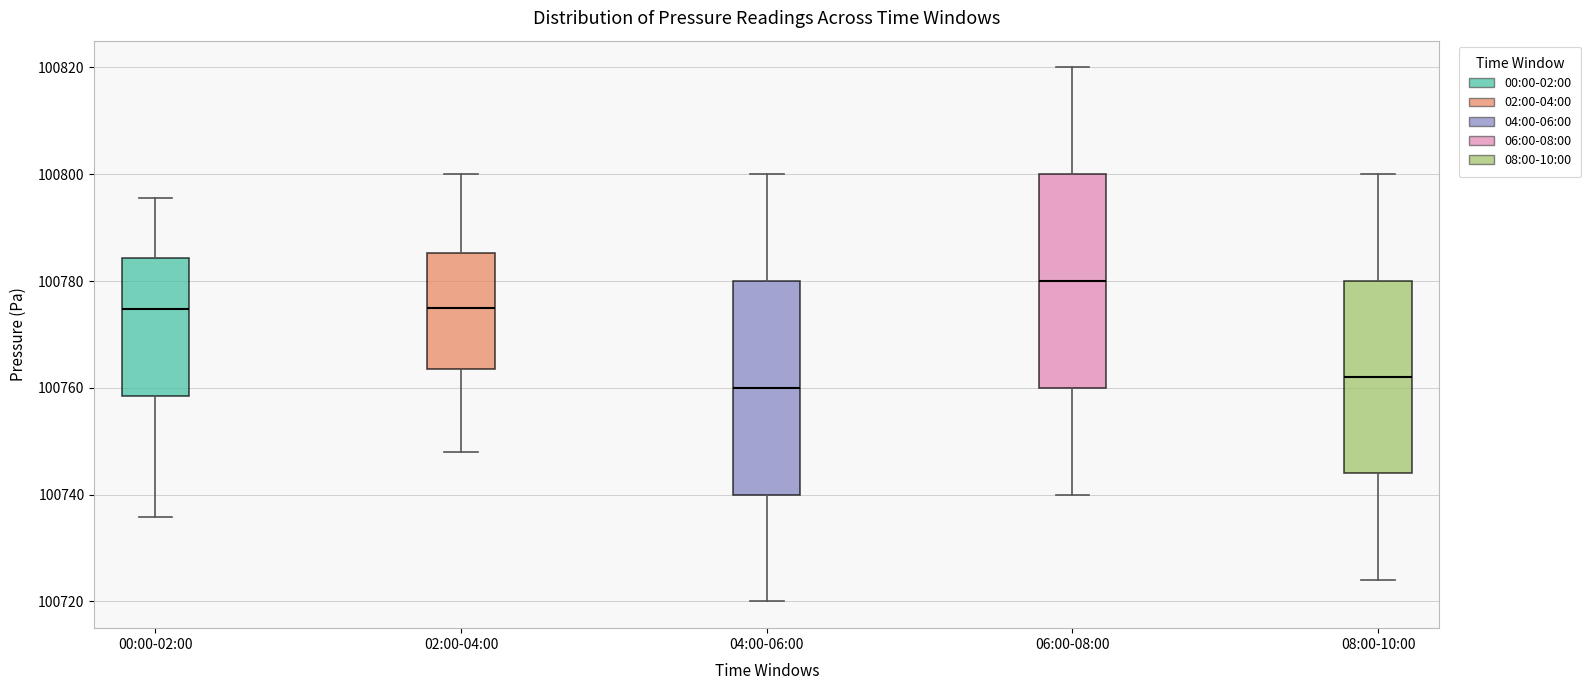

Which box has the highest median line?

06:00-08:00